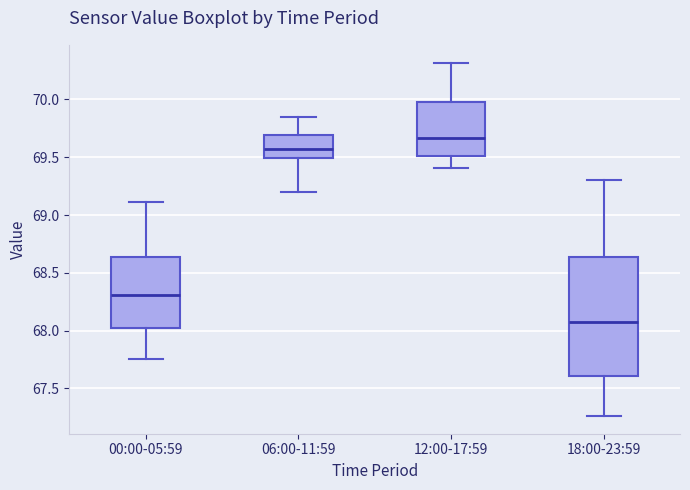

Where does the lower whisker of the box for 18:00-23:59 end on the y-axis? The values are not printed on the chart, so give them approximately, as read against the axis.

67.25